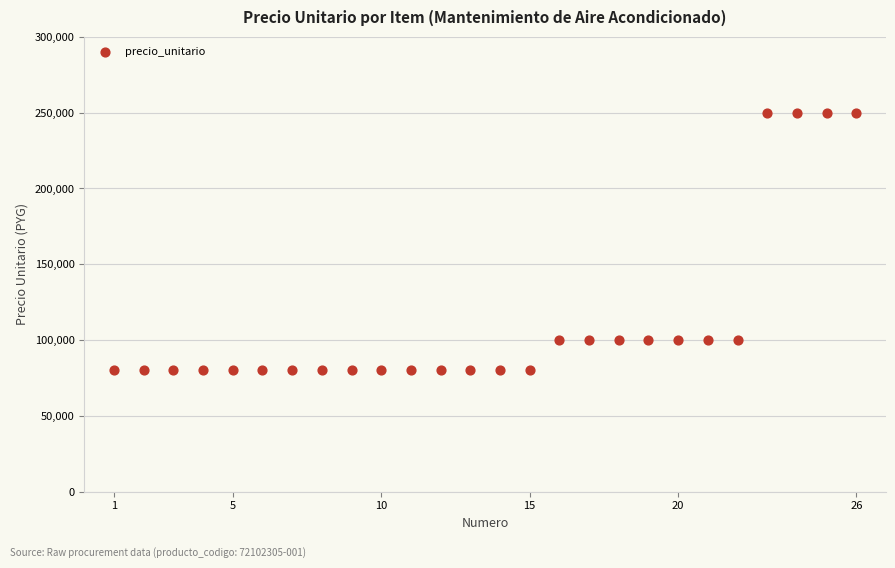

What is the range of Y values (max minus min)?

170000